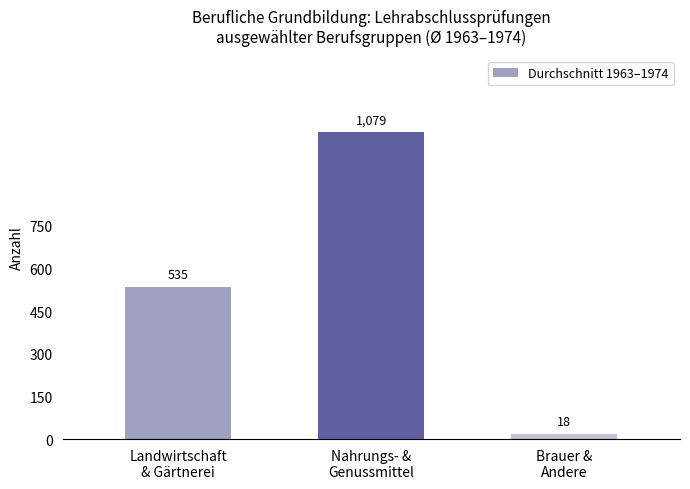

Count the values in the range 18 to 1079.

3